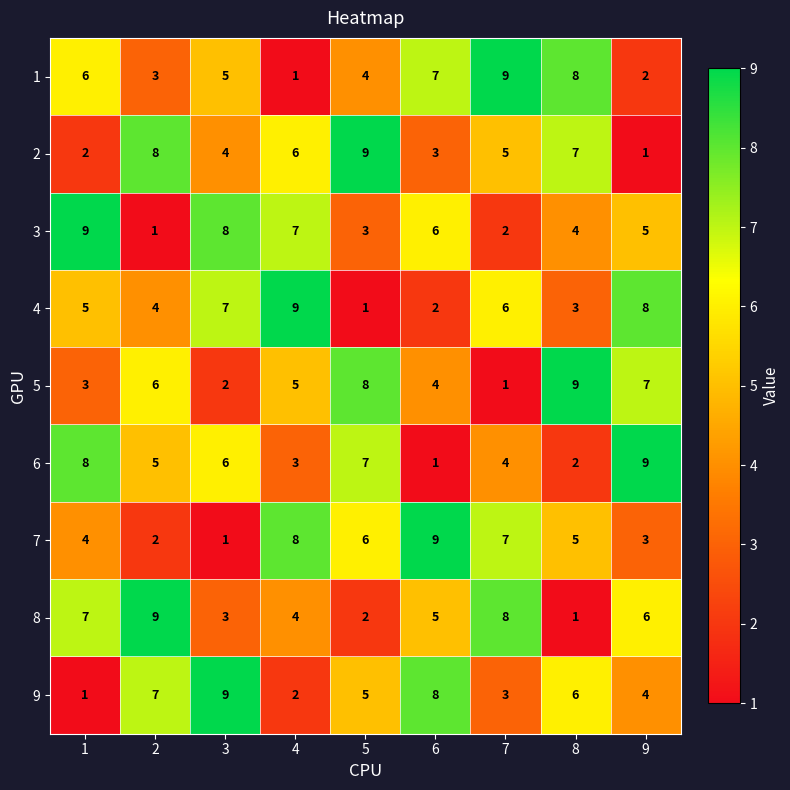

The value of 3 at 5 is 2. True or false?

False